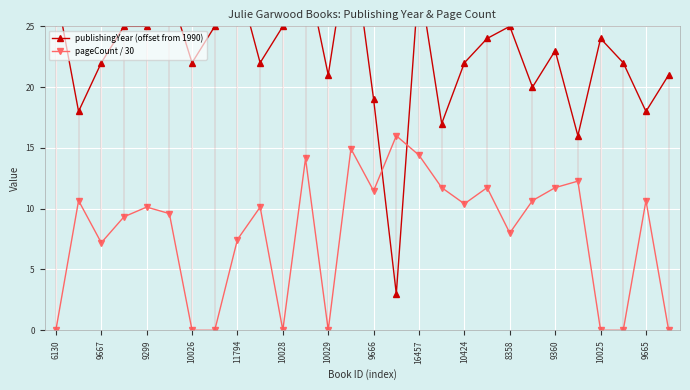

True or false: pageCount / 30 has more than 1 interior local peaks.

True